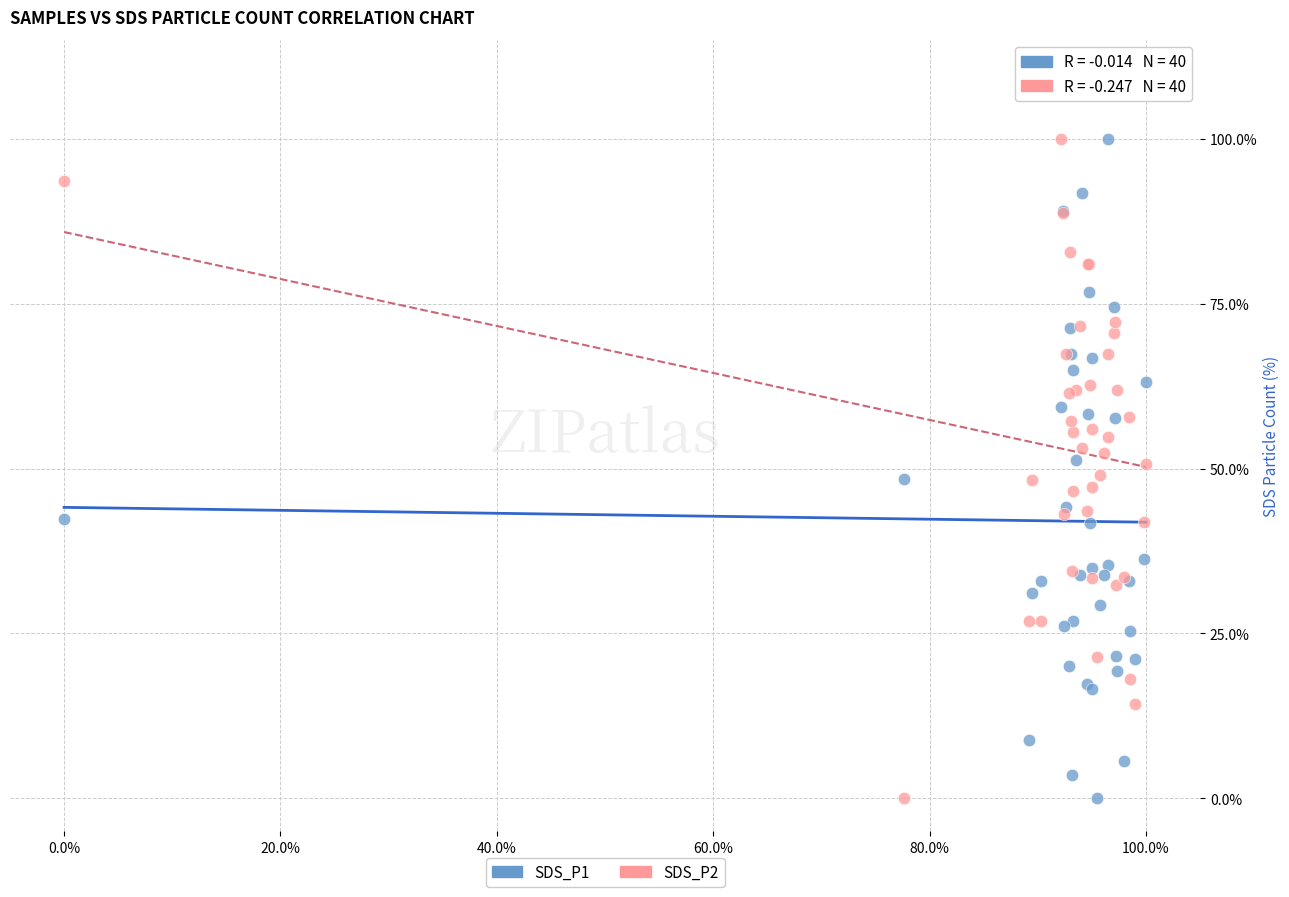

What is the X range (max minus min) for the scatter plot?

1.0